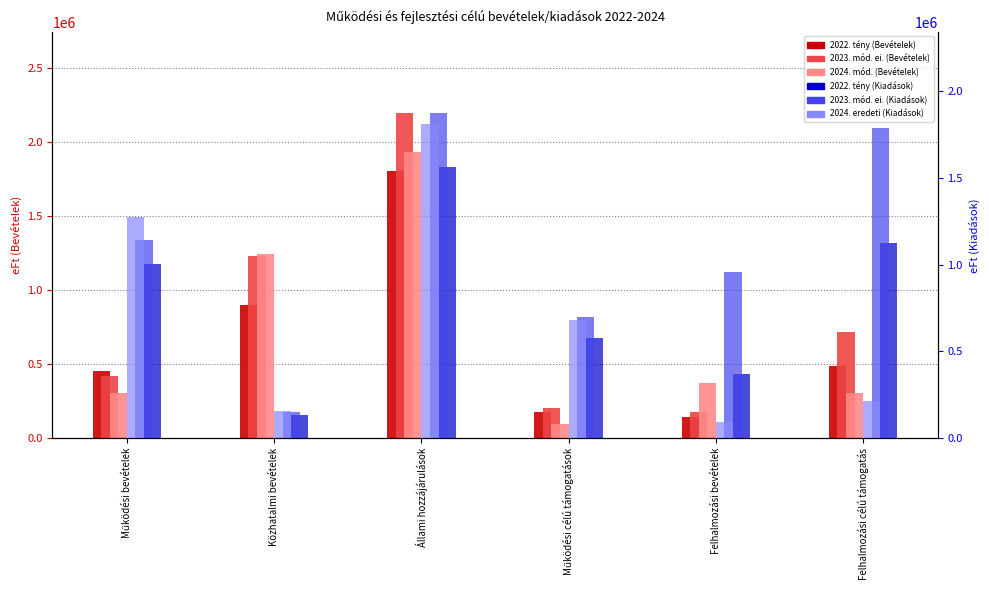

What are all the series names shown in the legend?

2022. tény (Bevételek), 2023. mód. ei. (Bevételek), 2024. mód. (Bevételek), 2022. tény (Kiadások), 2023. mód. ei. (Kiadások), 2024. eredeti (Kiadások)